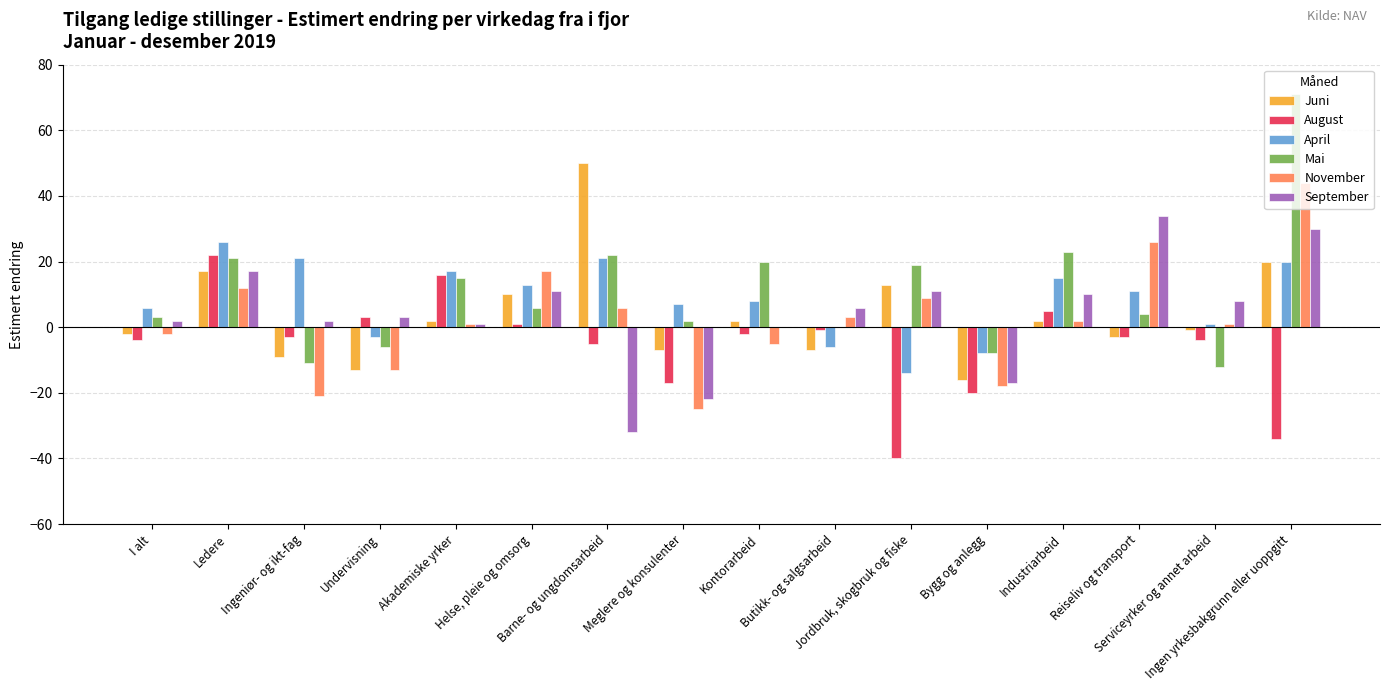

What is the sum of all November values?

37